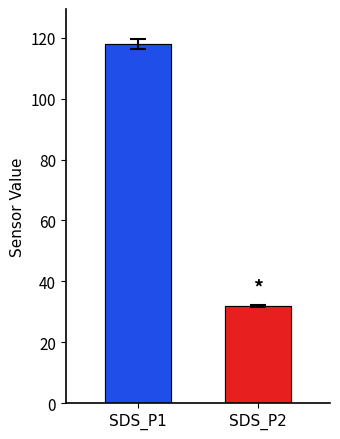

List the series in order of their overall mean, highest first.

SDS_P1, SDS_P2